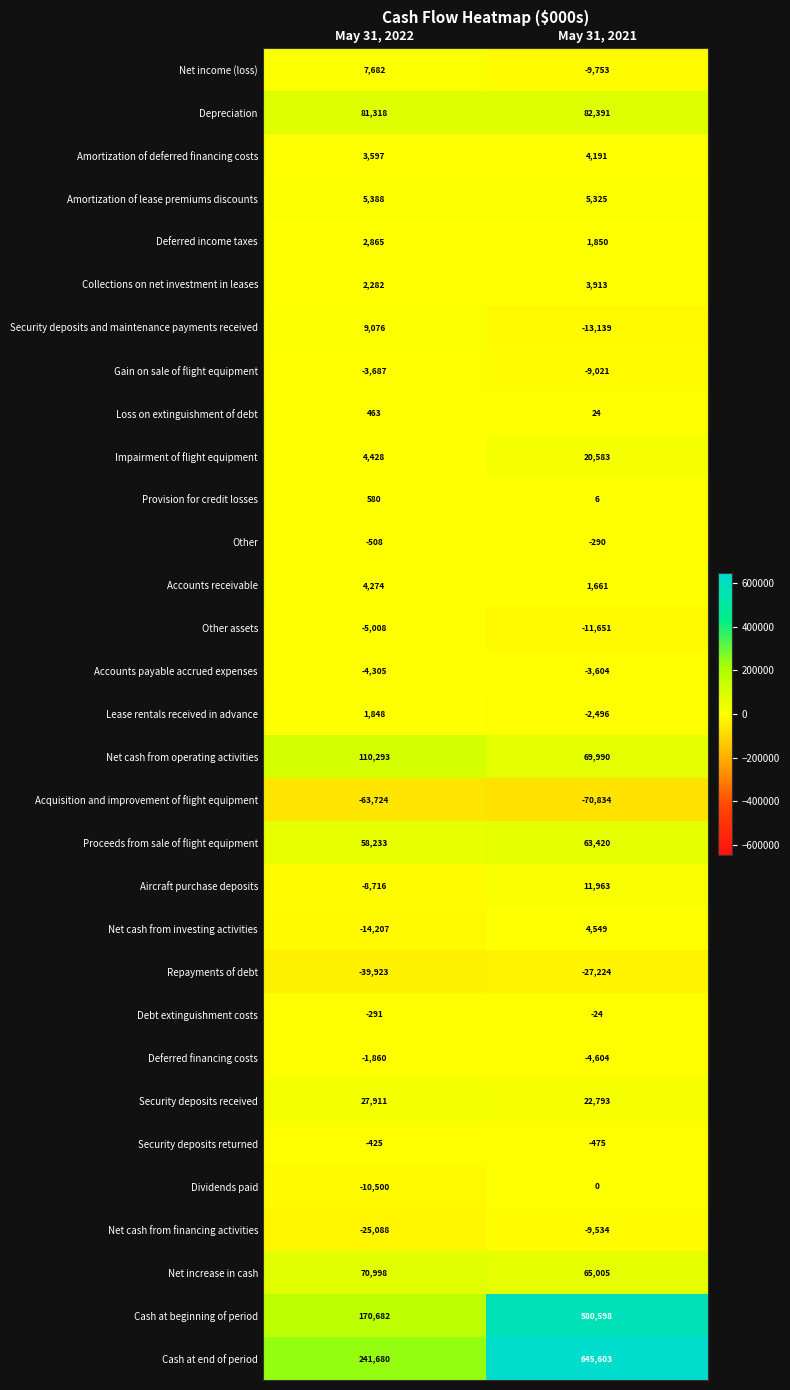

The Net cash from financing activities series shows -4987 at May 31, 2021. True or false?

False